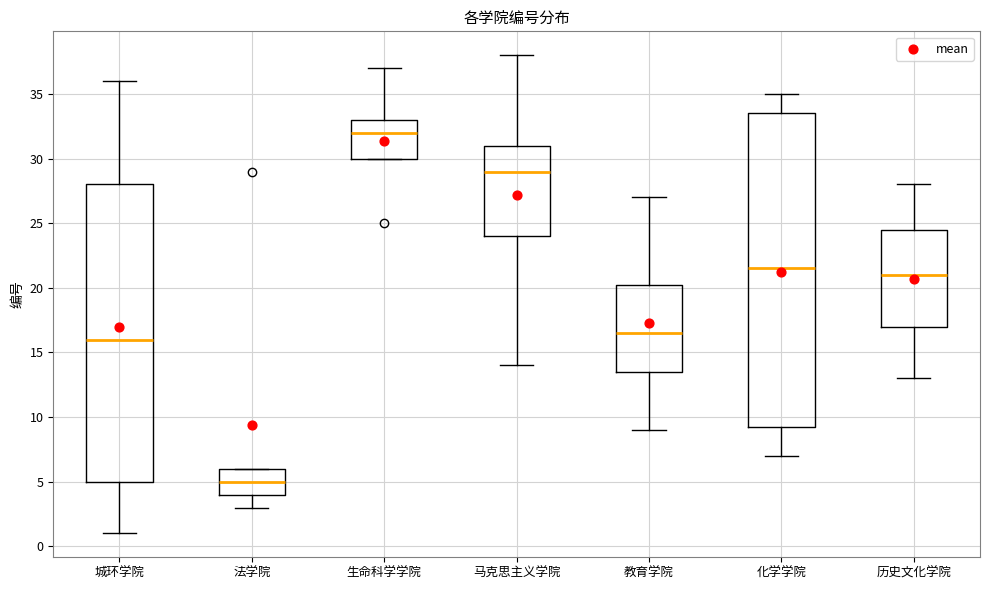

Which box has the lowest median line?

法学院